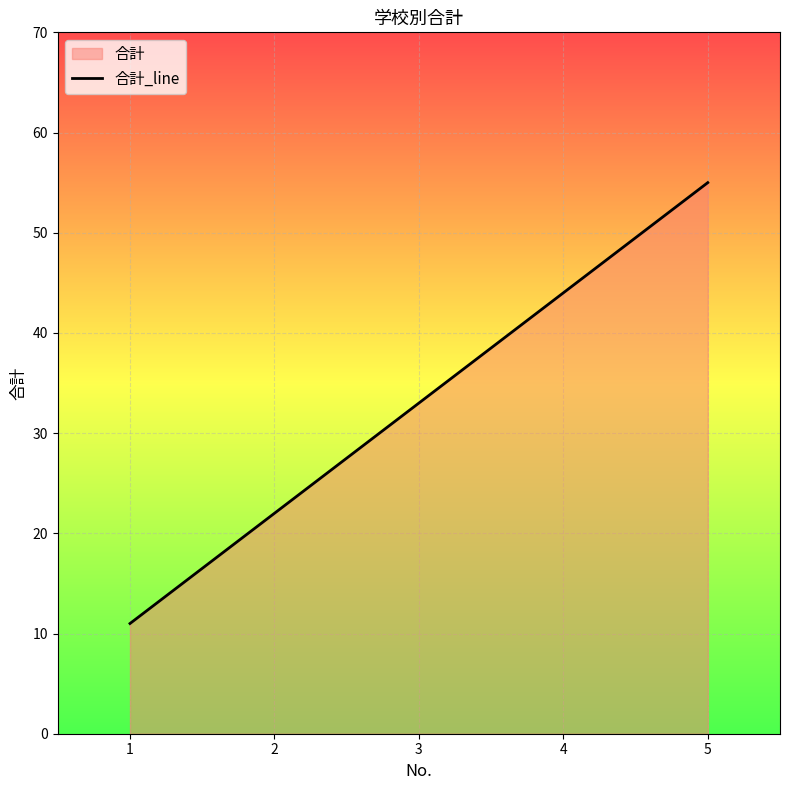

Rank the categories by value from highest to lowest.

5, 4, 3, 2, 1